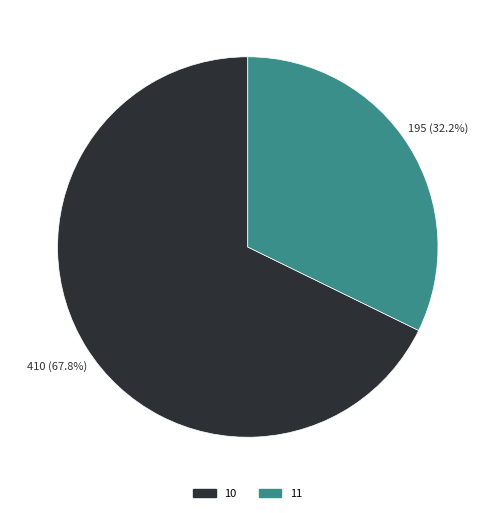

Does 11 account for over 50% of the chart?

No